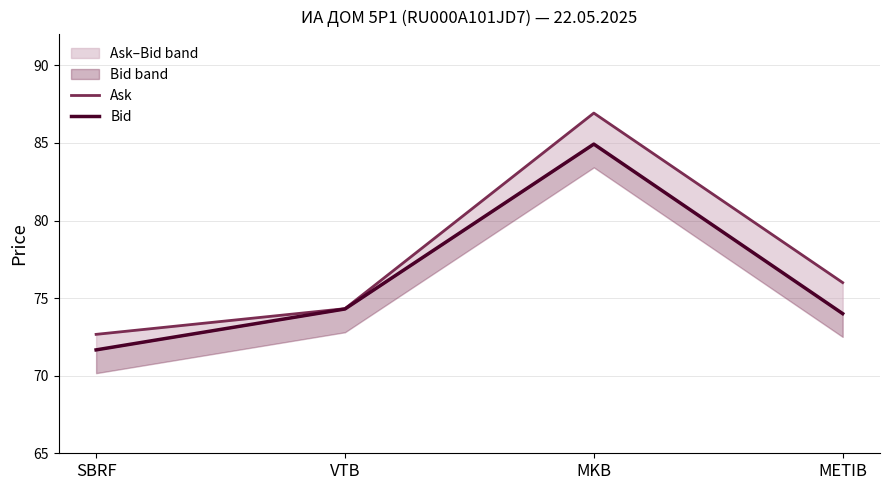

What is the sum of all Bid values?

304.9